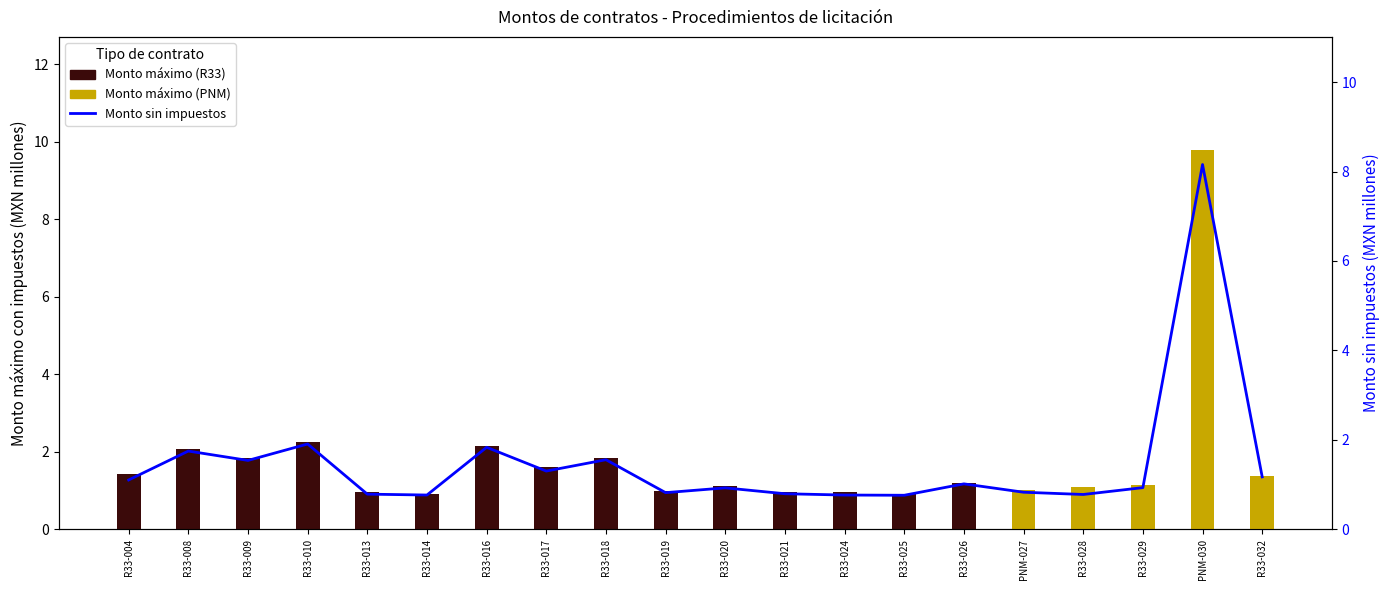

What is the approximate value at PNM-030?

8.2